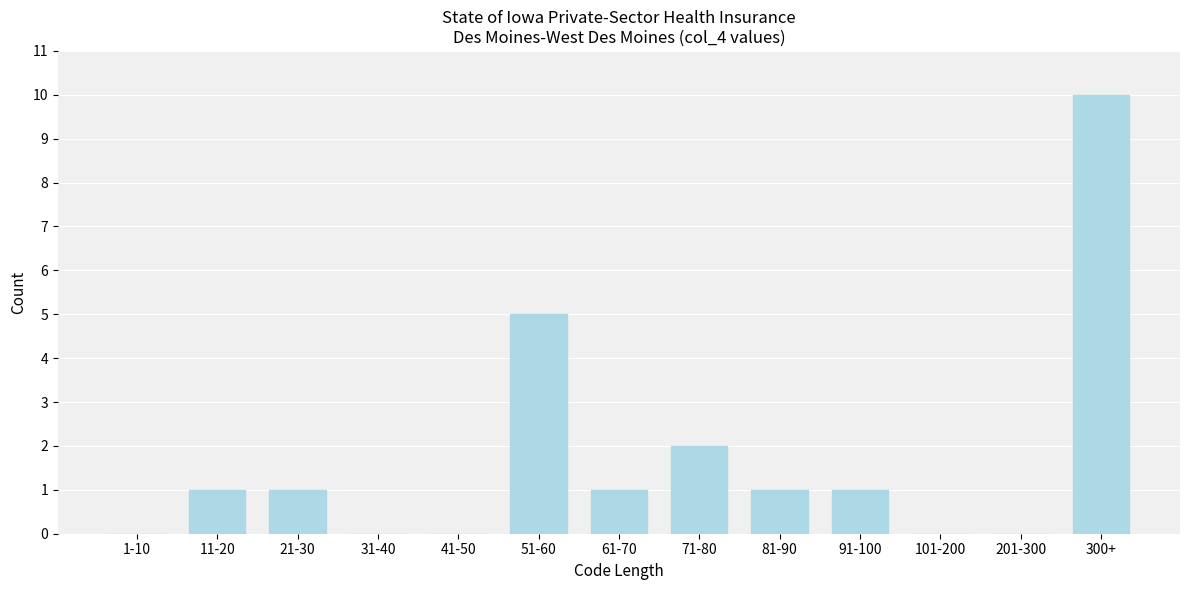

Reading left to right, what are all the values shown in this chart?

1-10=0	11-20=1	21-30=1	31-40=0	41-50=0	51-60=5	61-70=1	71-80=2	81-90=1	91-100=1	101-200=0	201-300=0	300+=10